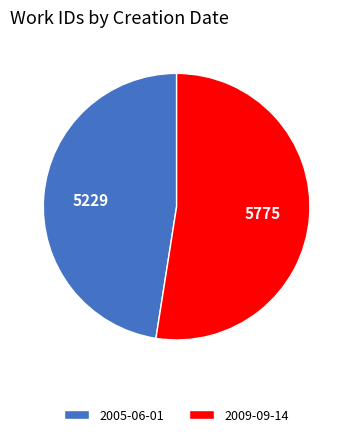

Is it true that 2009-09-14 is 52% of the pie?

True